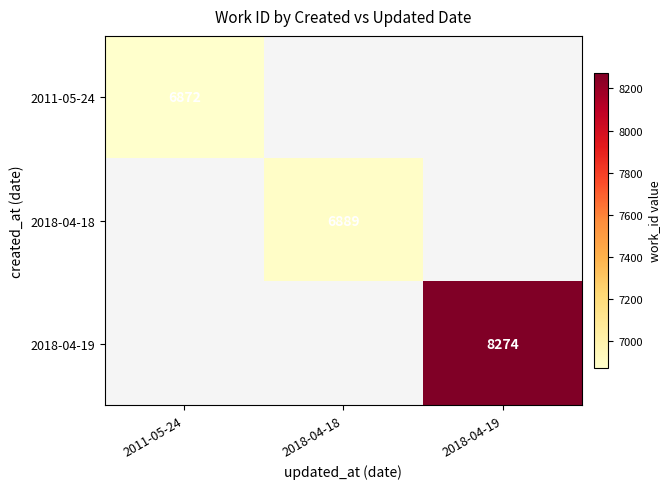

At how many categories does at least one series exceed 7308?

1